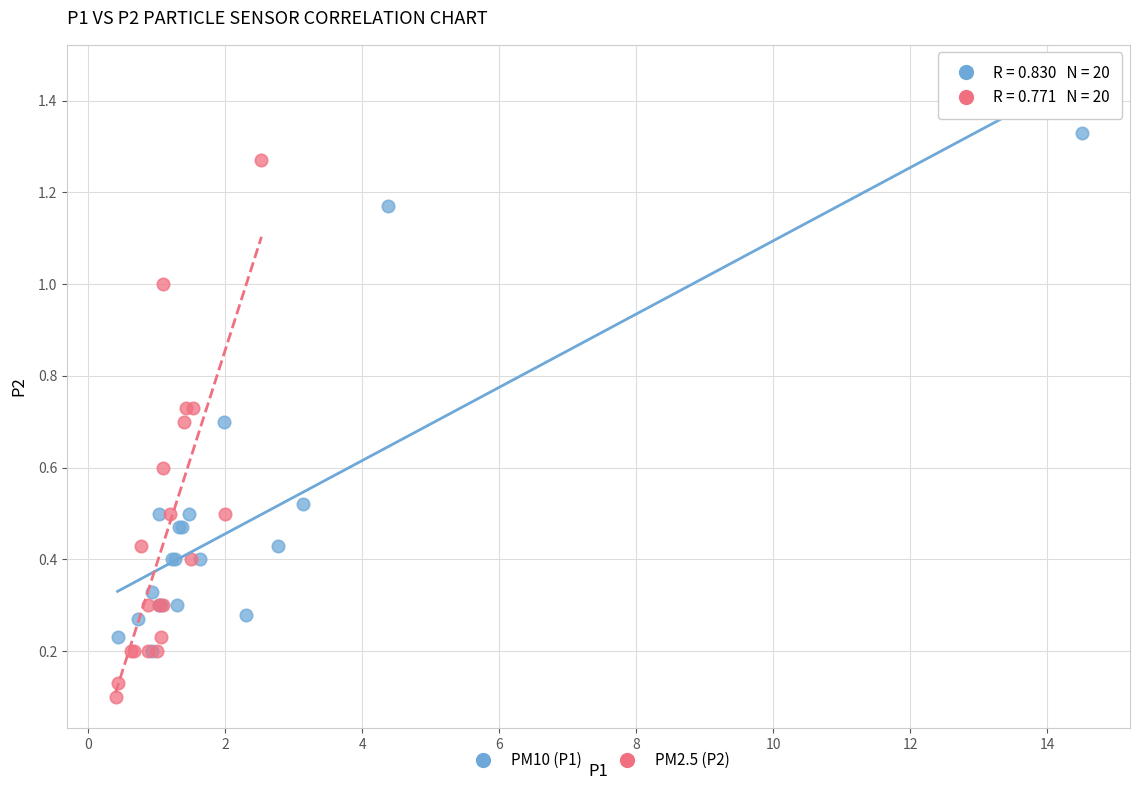

Which series has the largest Y range (max minus min)?

PM2.5 (P2)